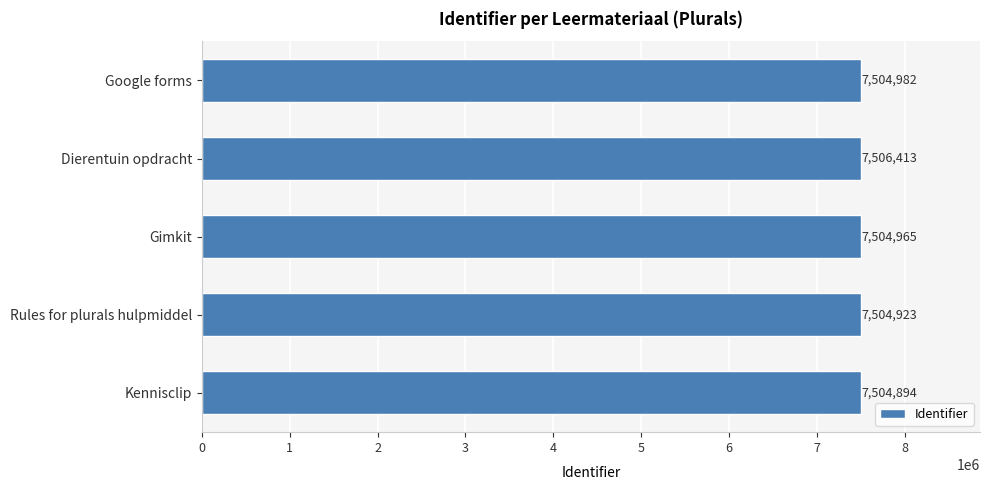

What is the sum of all values?

37526177